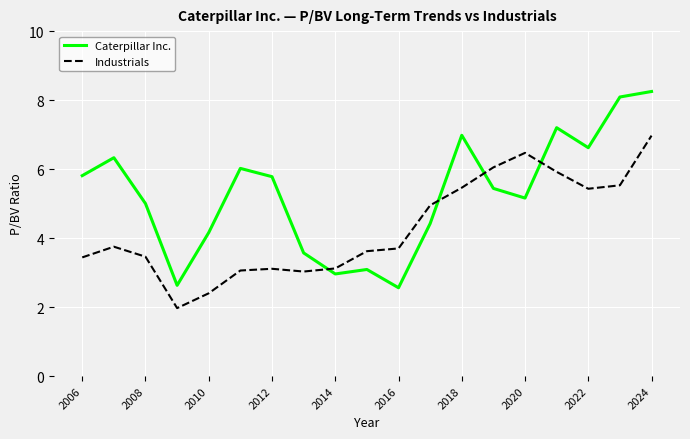

Which series has the largest total across all categories?

Caterpillar Inc.